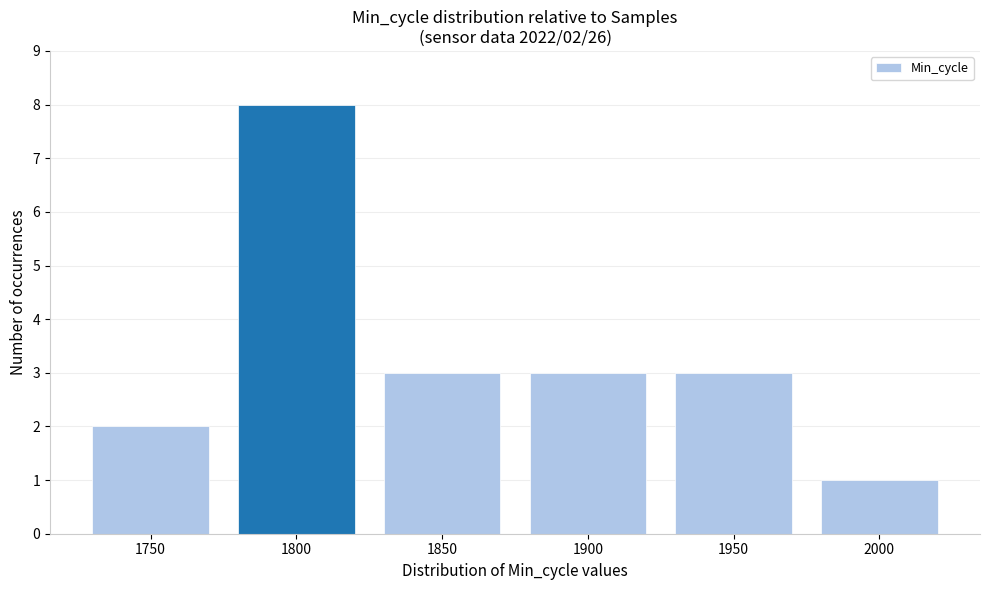

How many bars are there in total?

6